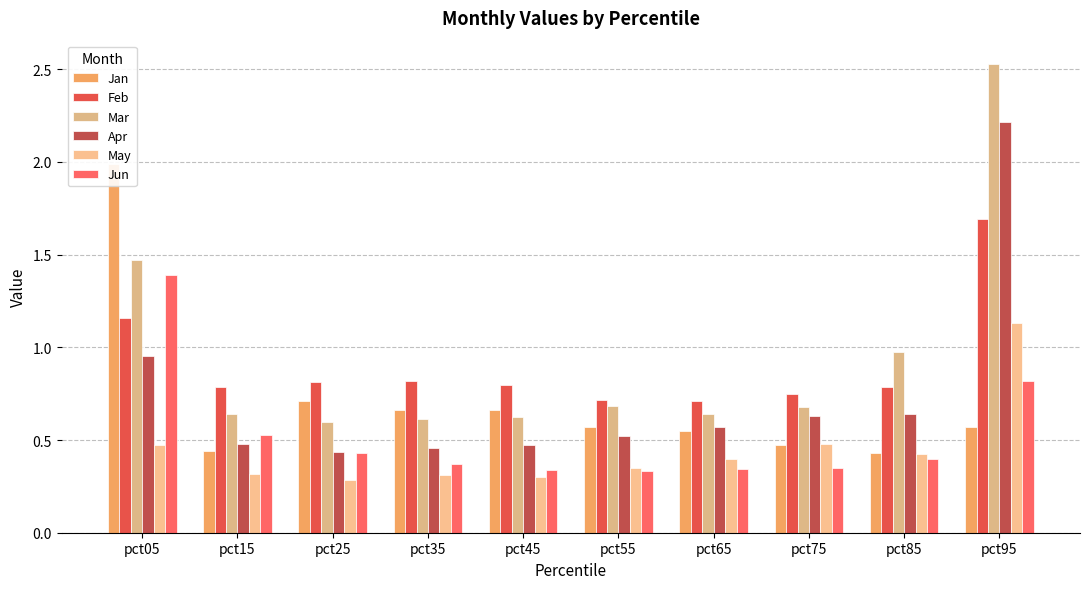

How many groups of bars are there?

10